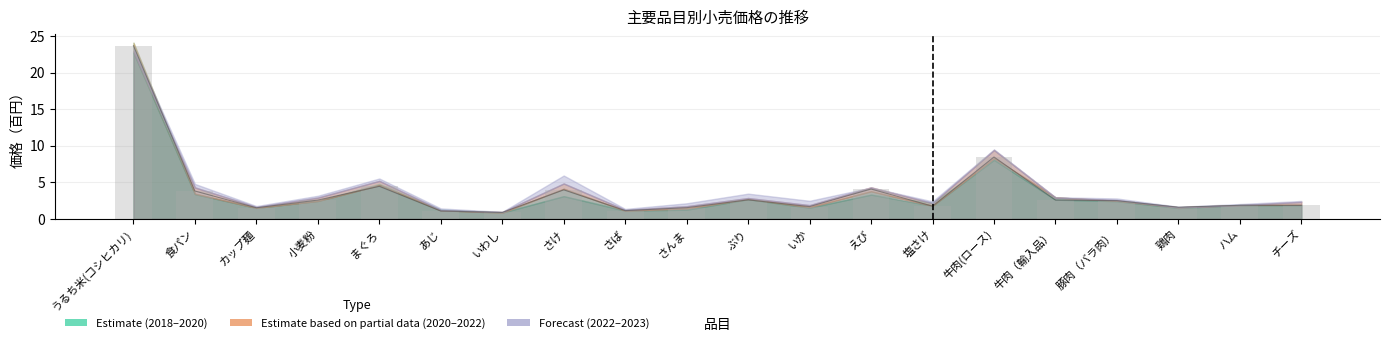

The value at 塩さけ is 1.7. True or false?

True